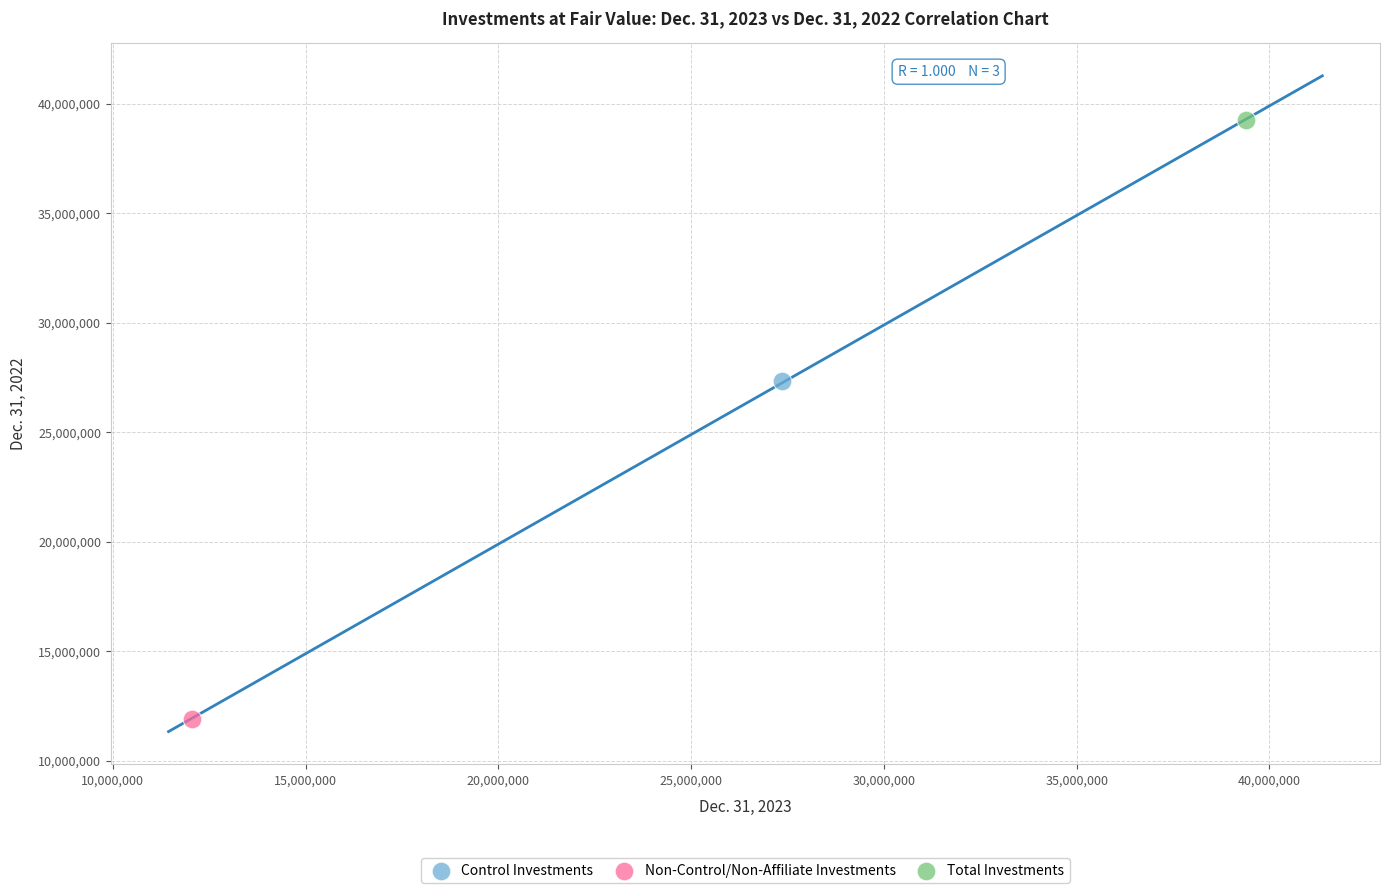

Which series contains the highest Y value?

Total Investments